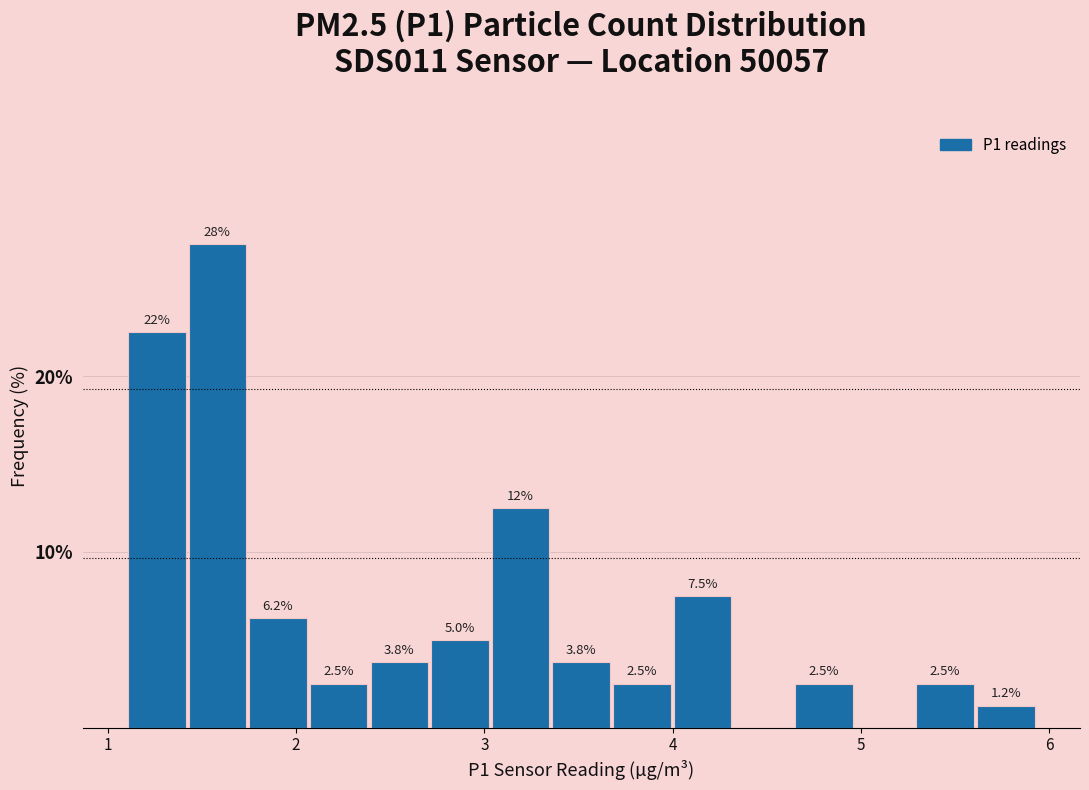

Around what value on the x-axis is the tallest bar? Give the approximate position of its centre, as read against the axis.

1.6